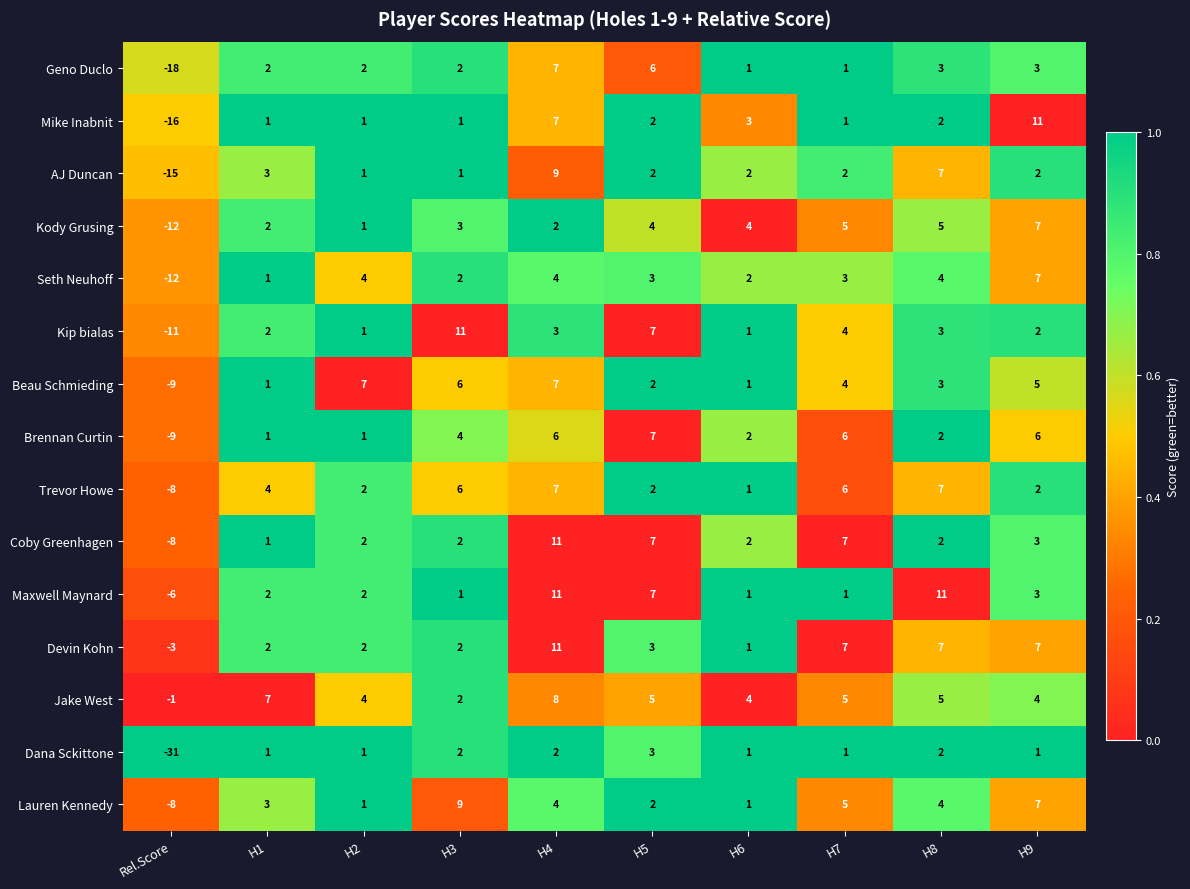

Where is Kody Grusing nearest to the value -2?

H2